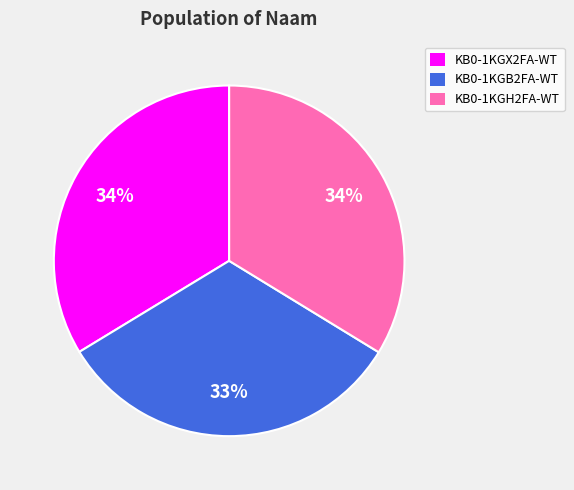

What is the smallest slice in the pie chart?

KB0-1KGB2FA-WT